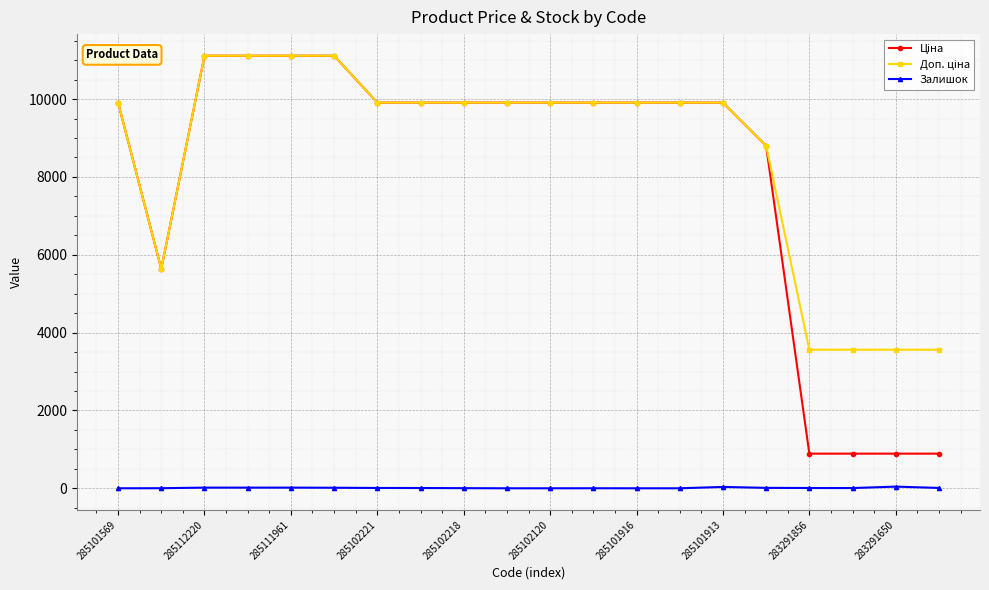

At how many categories does at least one series exceed 5384?

16